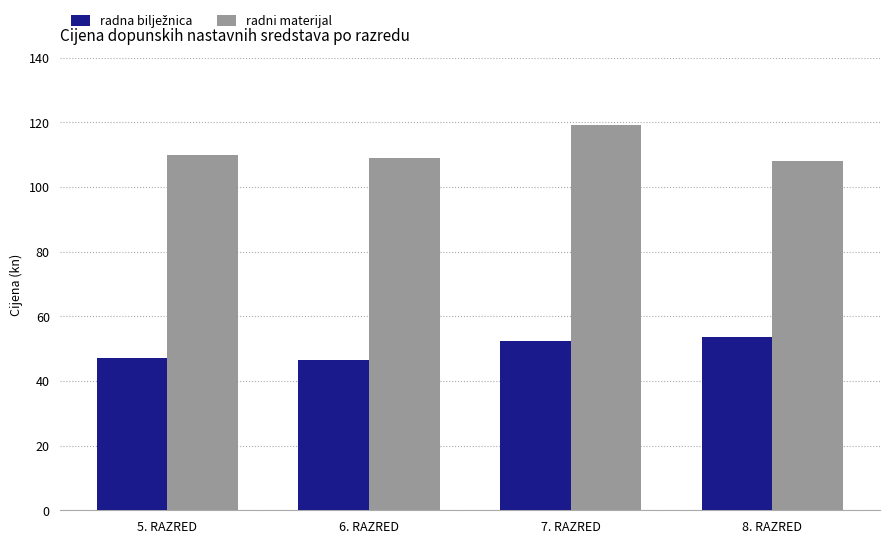

What is the lowest value of the radni materijal series?

108.0